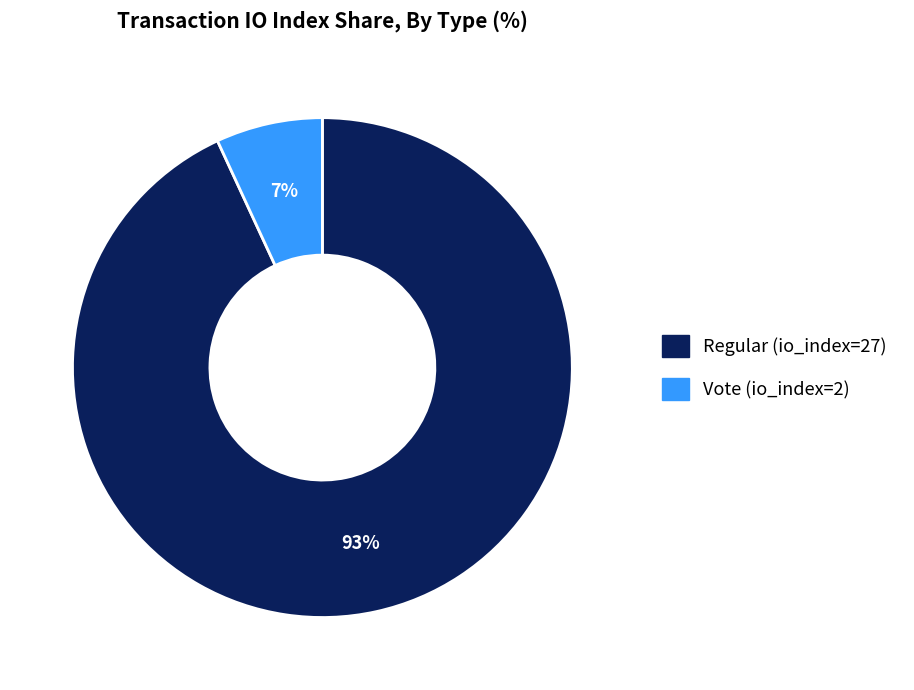

True or false: Regular (io_index=27) accounts for 99% of the total.

False